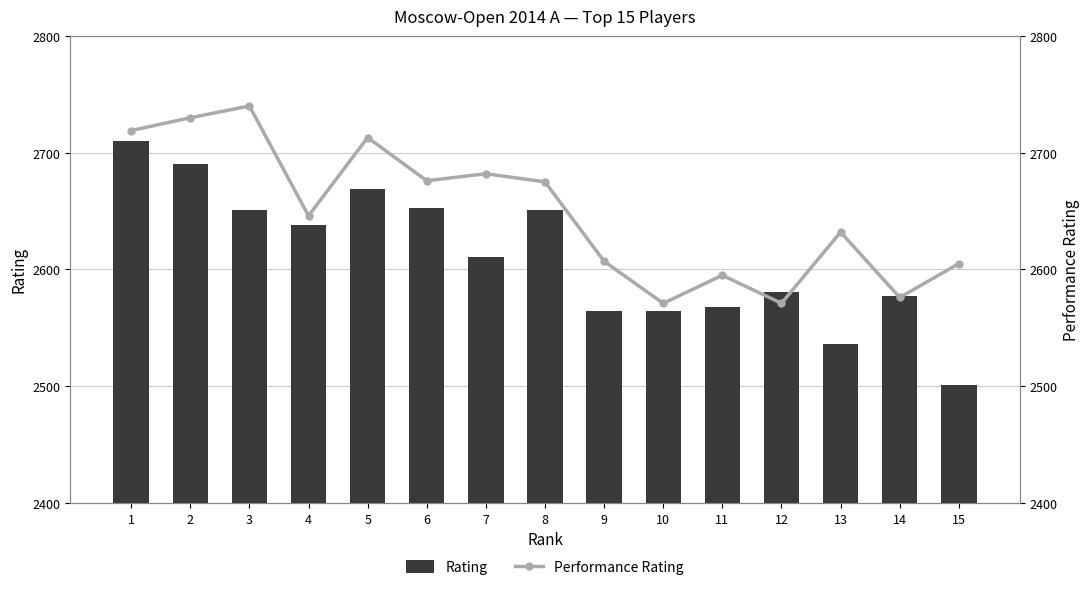

What is the value of the Performance Rating bar at the 10th from the left?

2571